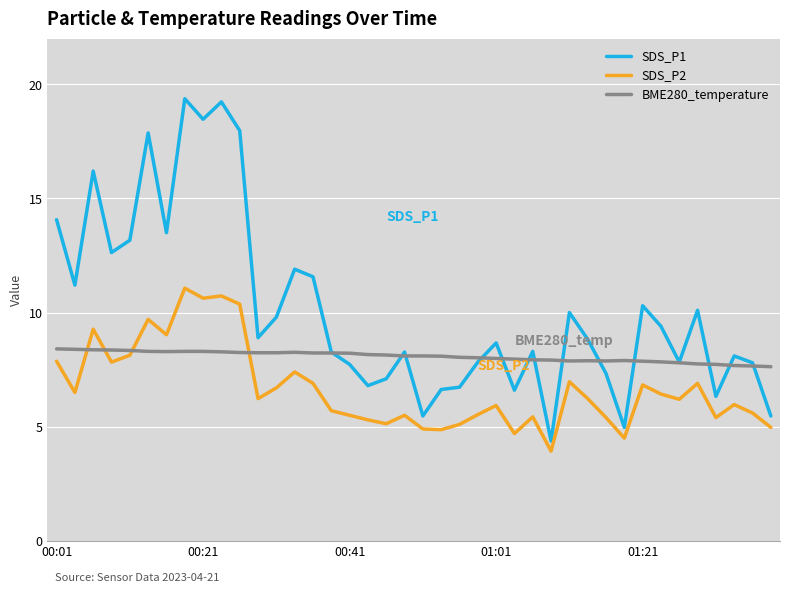

True or false: SDS_P2 and SDS_P1 cross at least once.

False